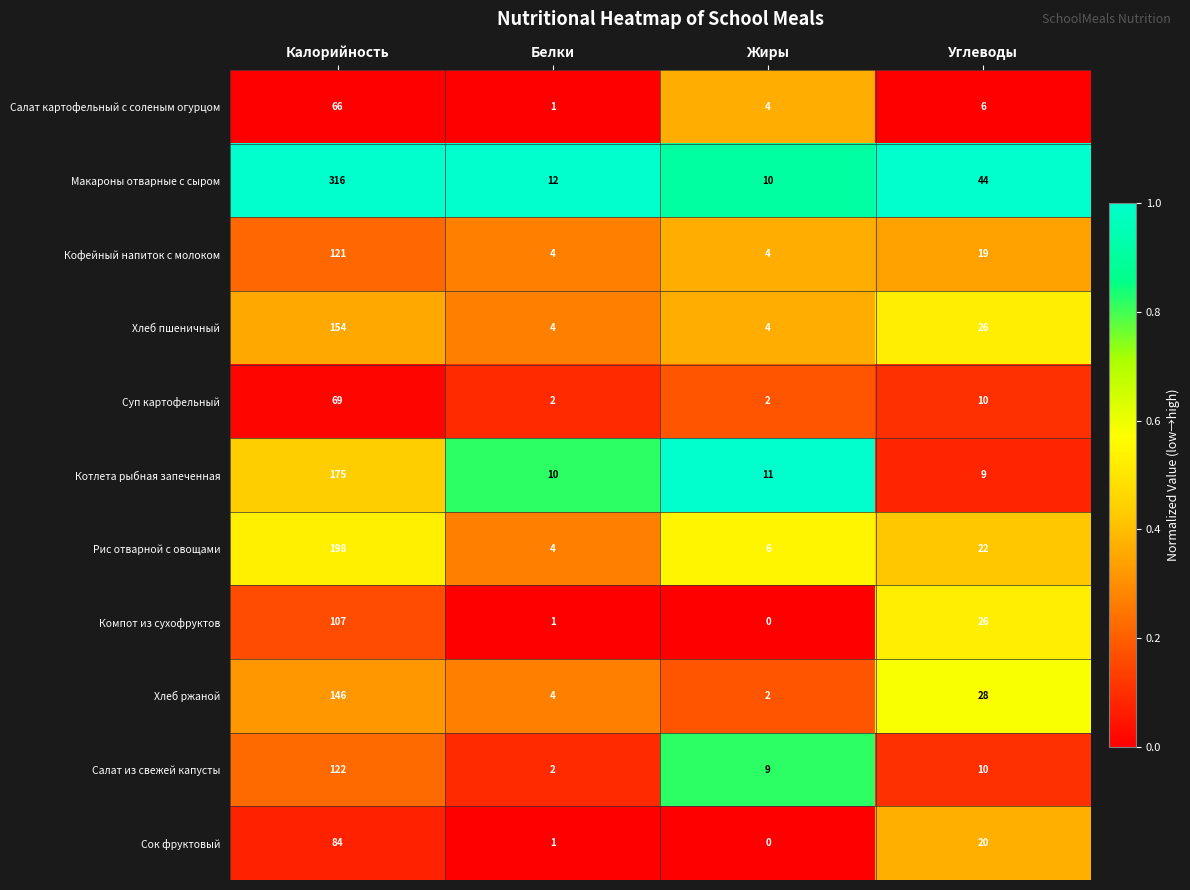

Which series has the widest spread of values?

Макароны отварные с сыром